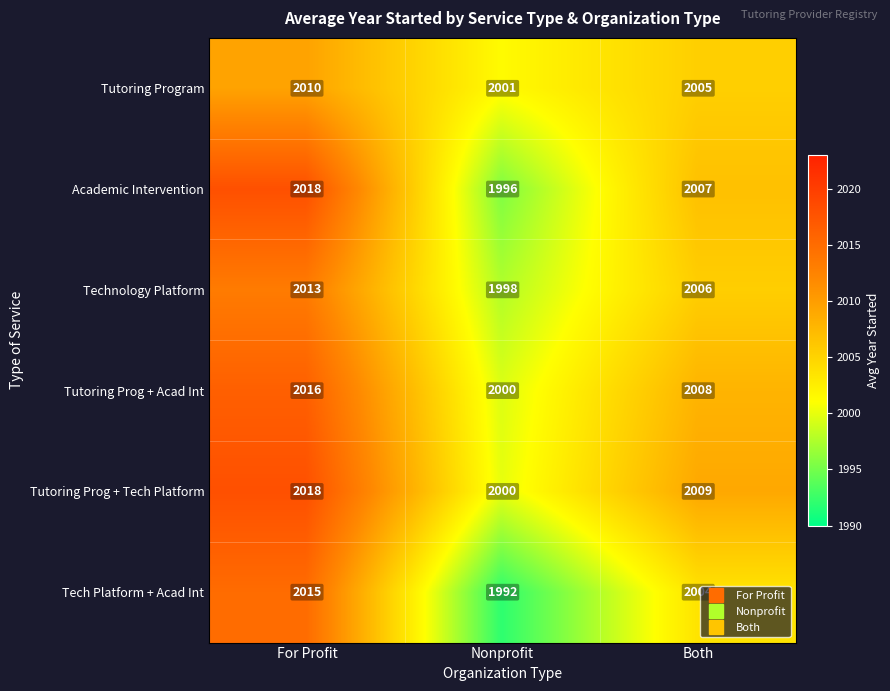

What is the total value across all series at Nonprofit?

11987